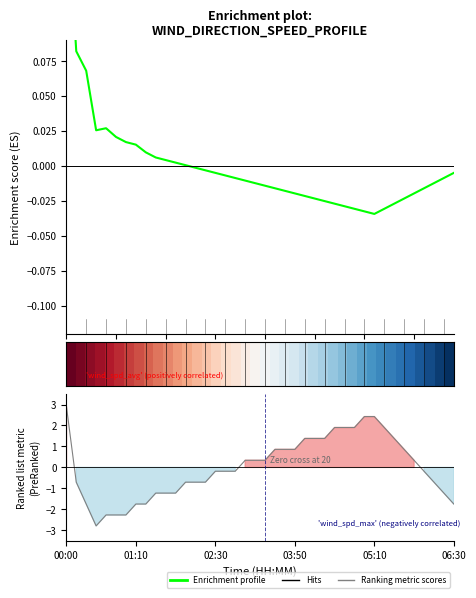

How many values in the Enrichment profile series are below 0?

27